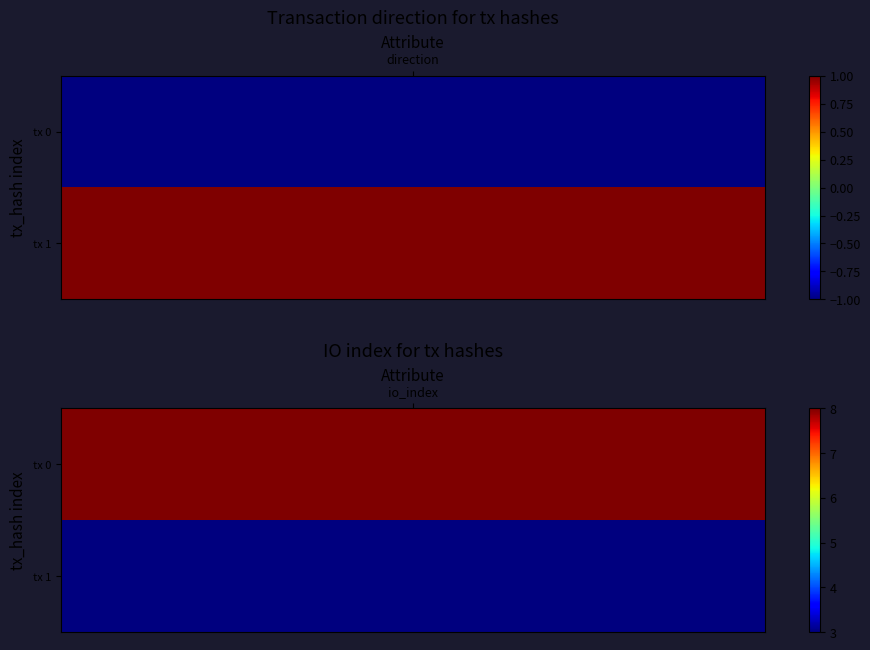

Reading right to left, what are all the values shown in this chart?

219d55d2dcf77002b8951b4c88ac7fd5fc5217d: 8	-1
2f2fdabafad5edc82749a0fdcf997f622ae59b0: 3	1